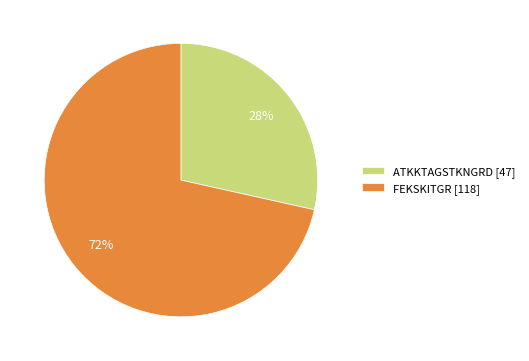

Is the sum of ATKKTAGSTKNGRD [47] and FEKSKITGR [118] greater than half?

Yes